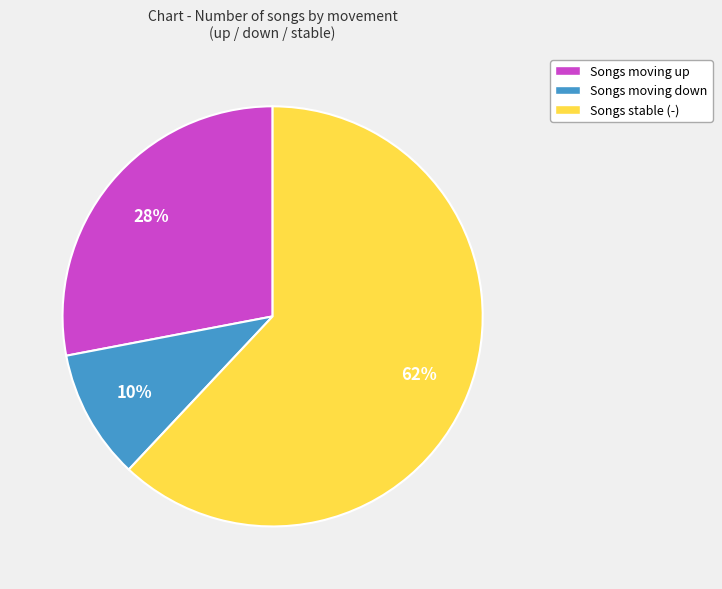

To the nearest percent, what is the difference between the largest and smallest slice percentages?

52%